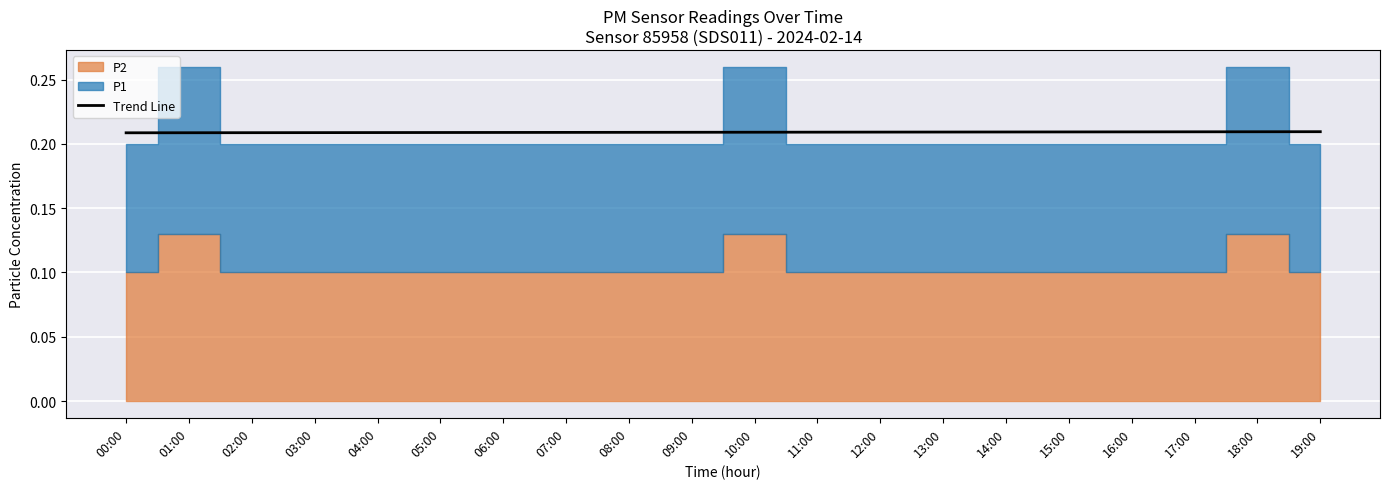

True or false: the data shows 0.1 at 10:00.

False